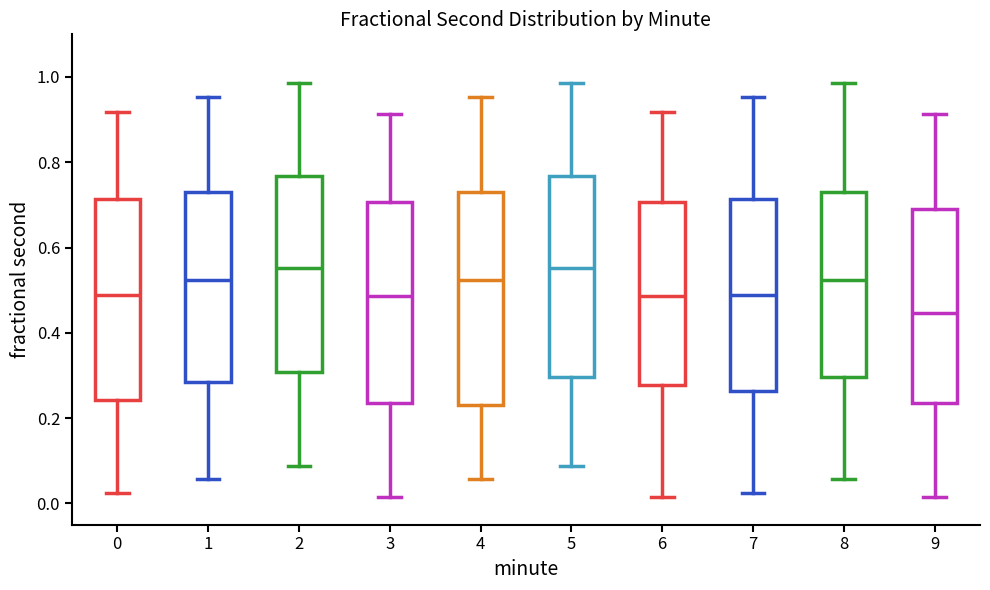

Where is the lower edge of the box at x = 4 on the y-axis? The values are not printed on the chart, so give them approximately, as read against the axis.

0.24